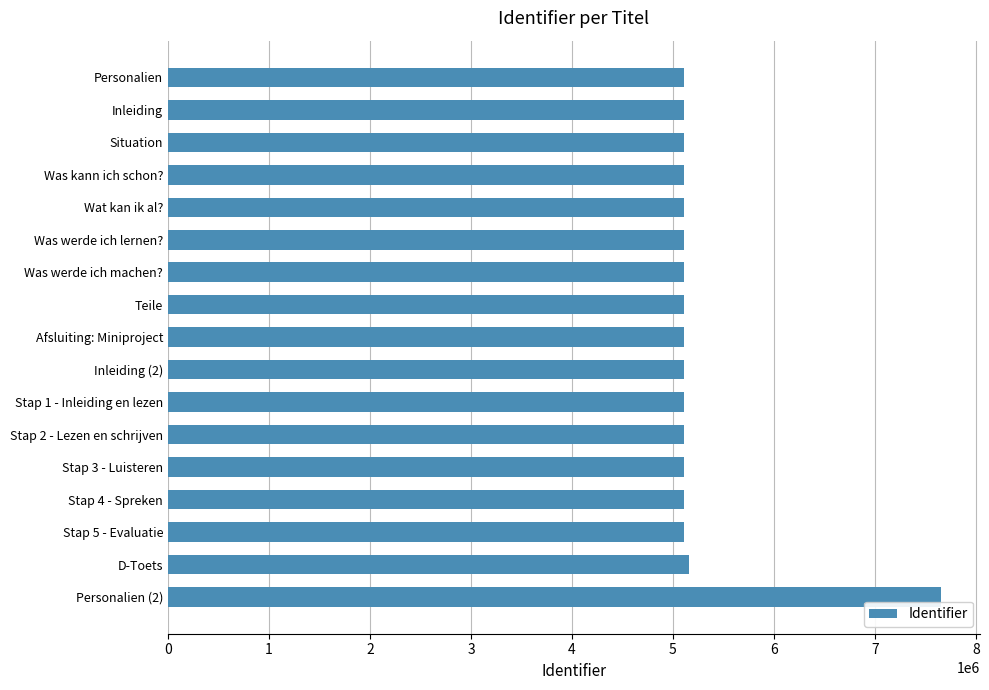

What is the sum of the values at Stap 3 - Luisteren and Was werde ich machen??

10213832